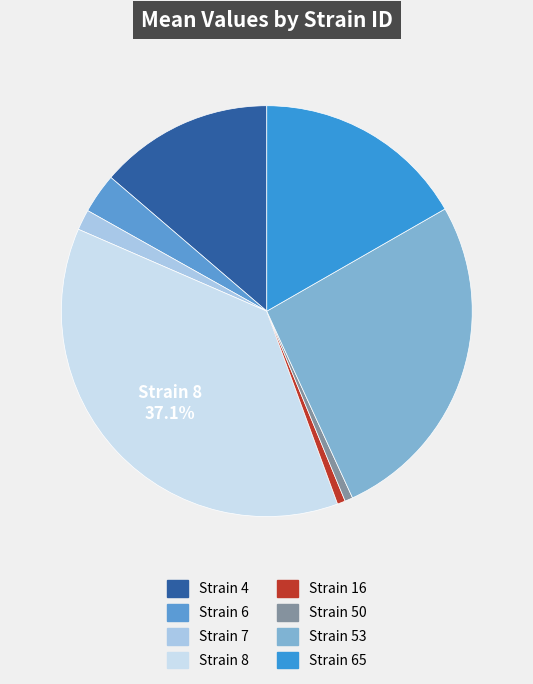

Count the number of slices in the pie.

8